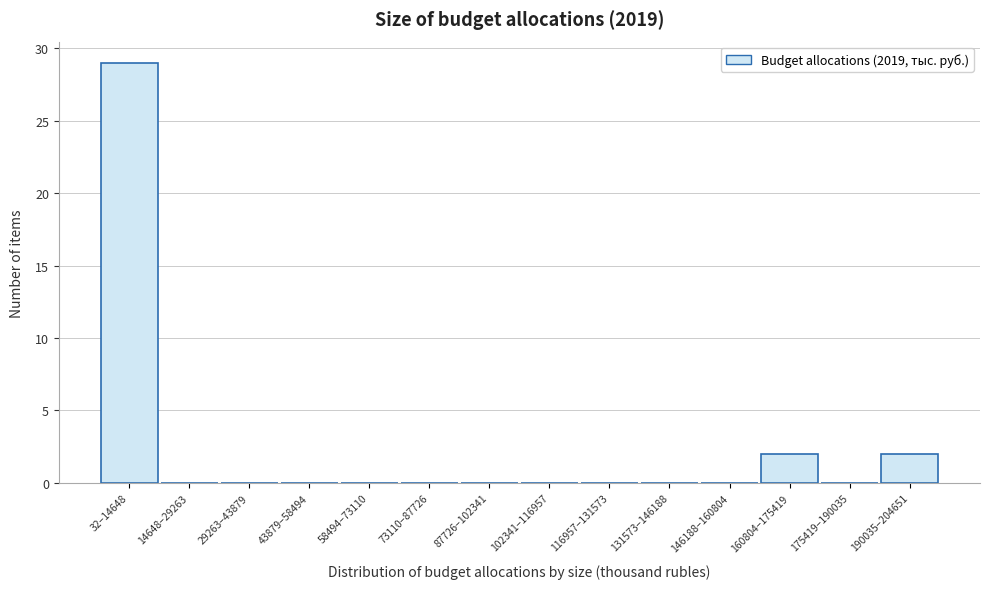

Reading left to right, list all the values displayed in this chart.

32–14648=29	14648–29263=0	29263–43879=0	43879–58494=0	58494–73110=0	73110–87726=0	87726–102341=0	102341–116957=0	116957–131573=0	131573–146188=0	146188–160804=0	160804–175419=2	175419–190035=0	190035–204651=2